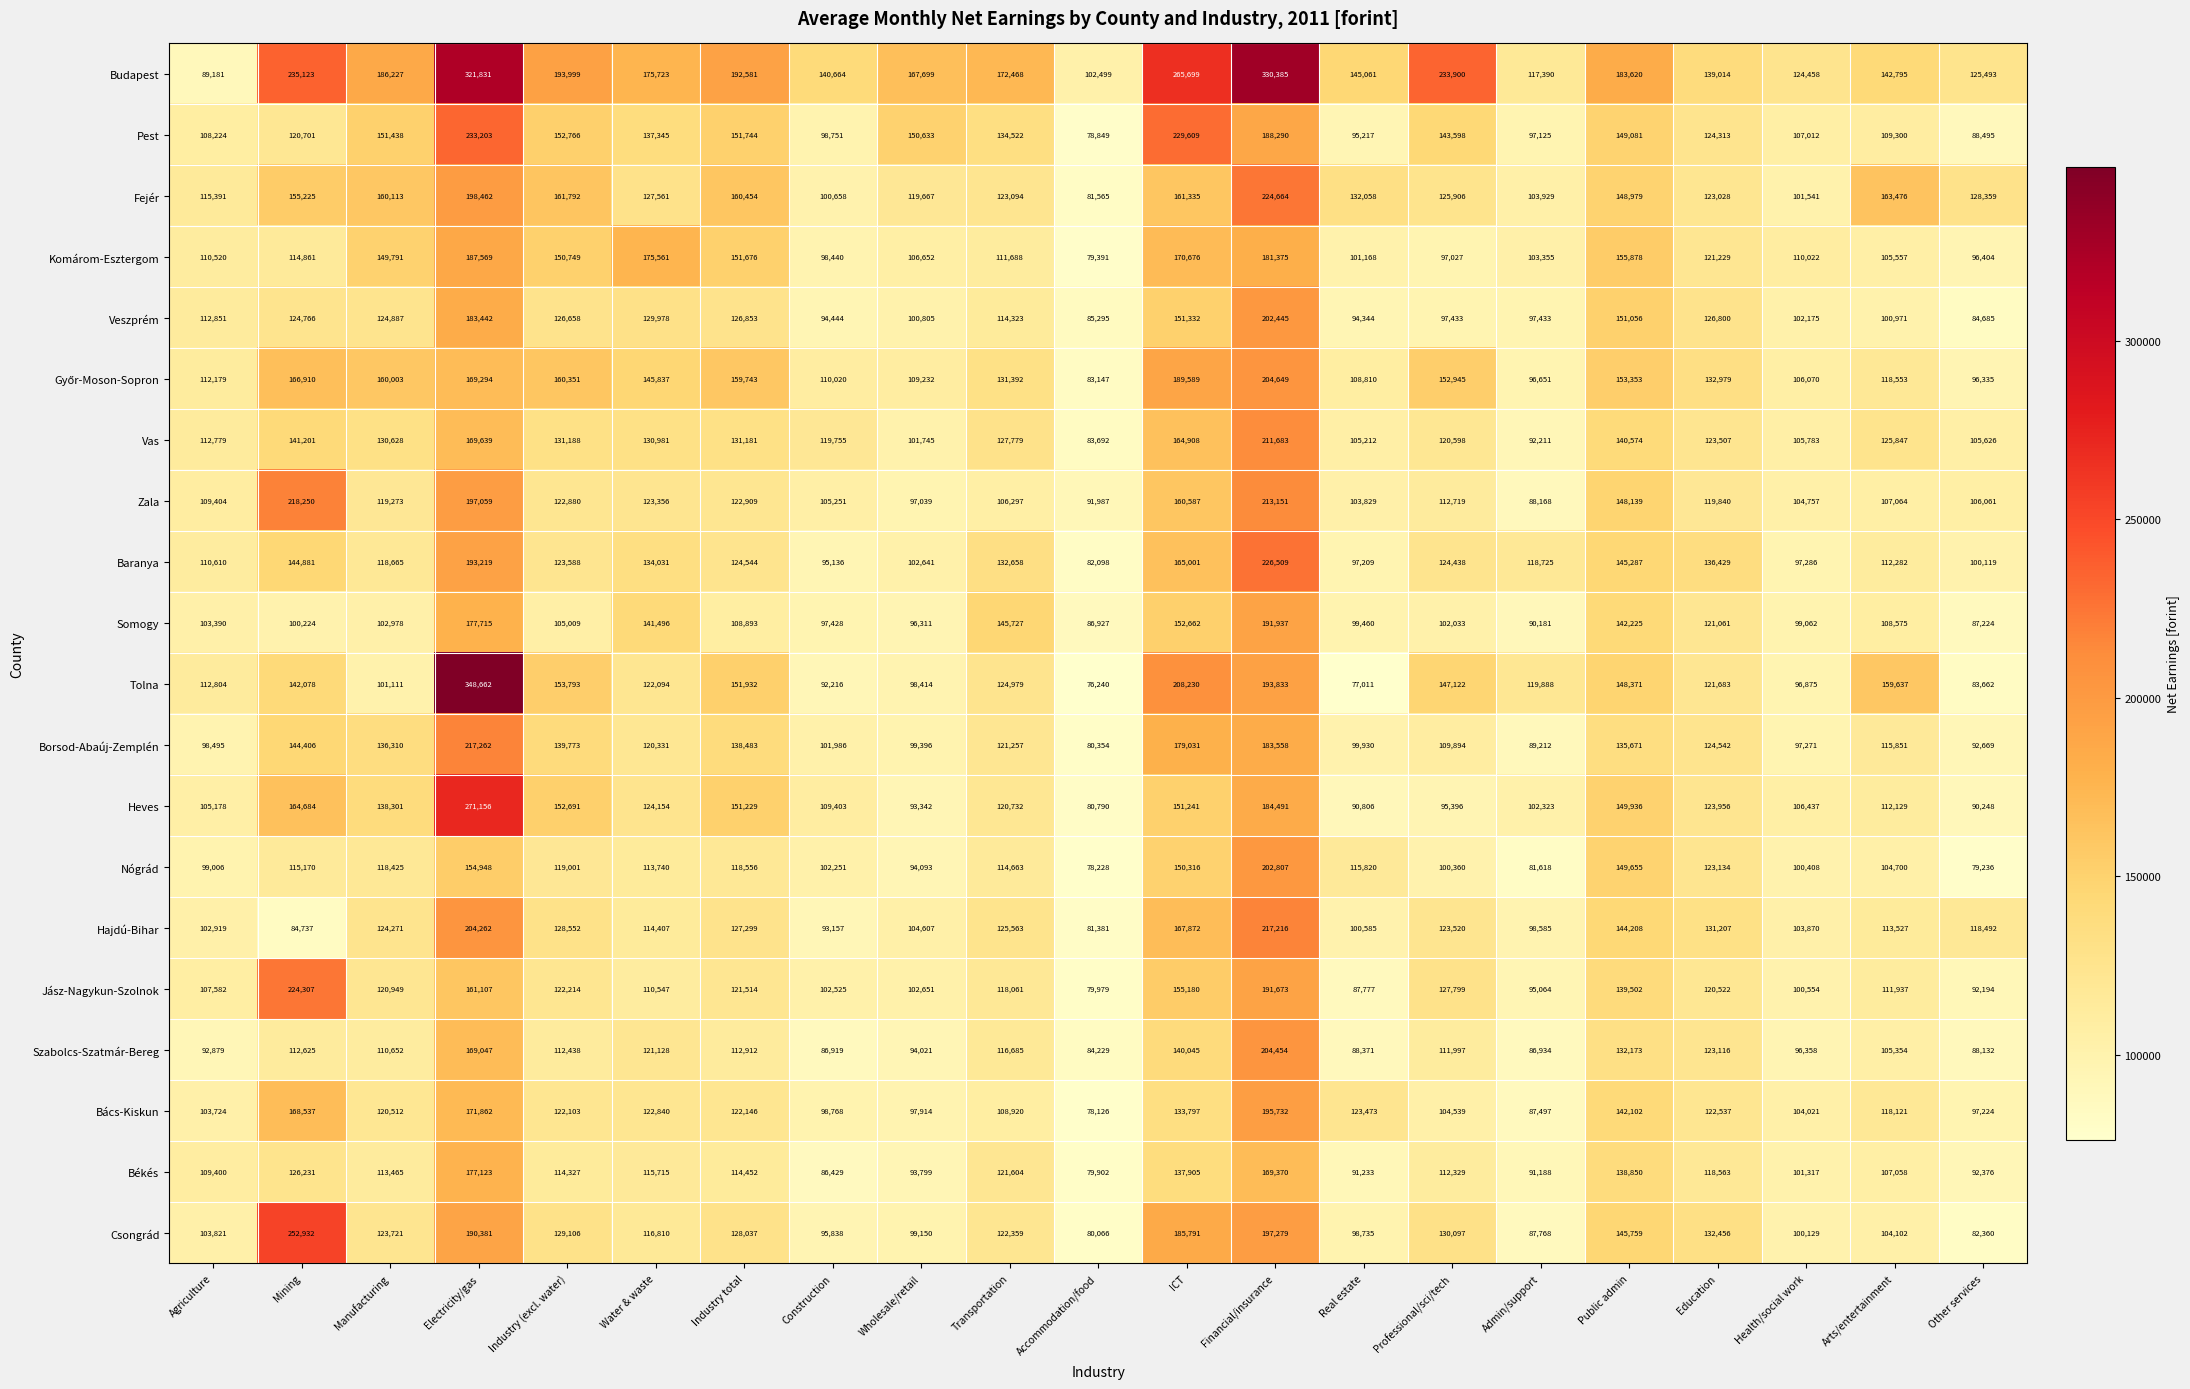

Where is Bács-Kiskun nearest to the value 136929?

ICT